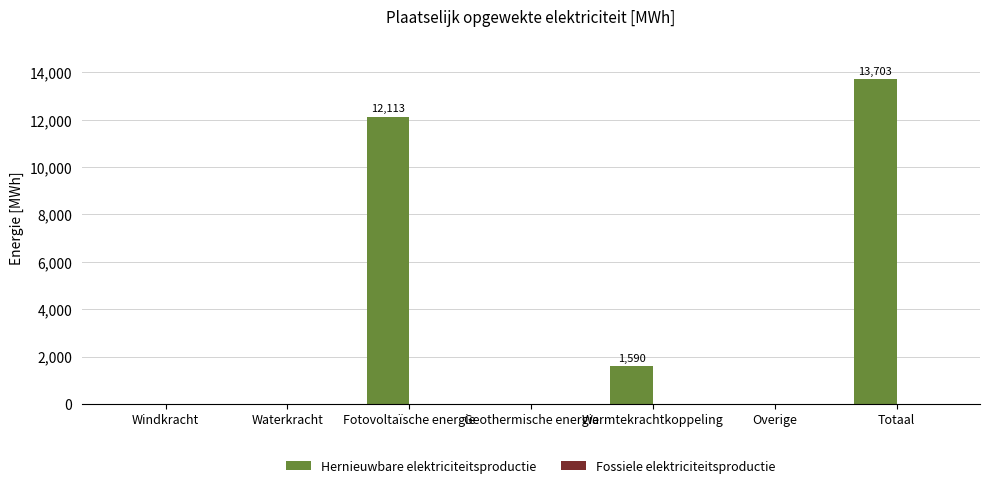

The chart shows a value of 0.0 at Windkracht. True or false?

True